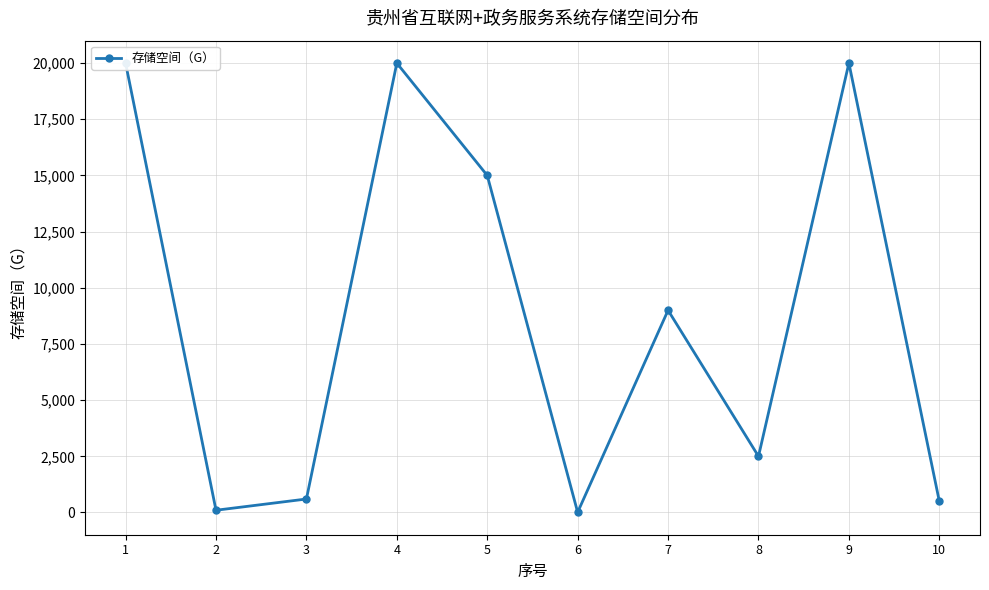

Approximately how many times larger is the value at 4 compared to 6?

2000.0